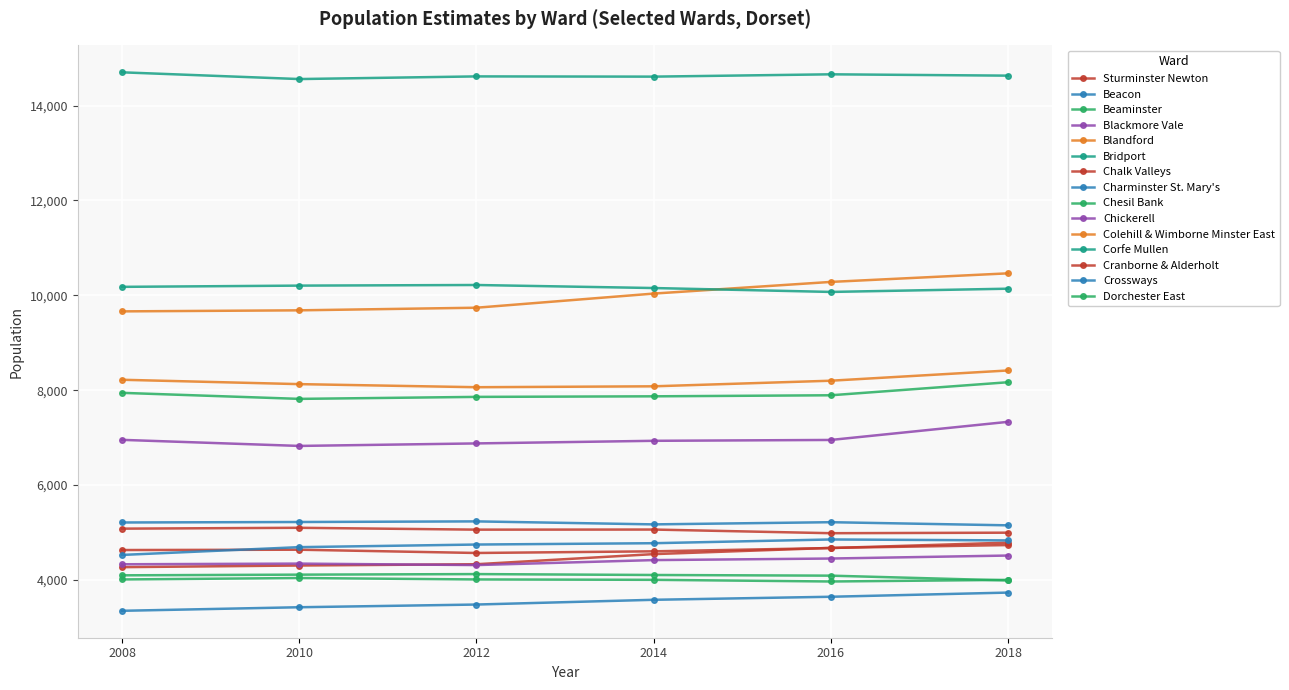

Does the chart have visible grid lines?

Yes